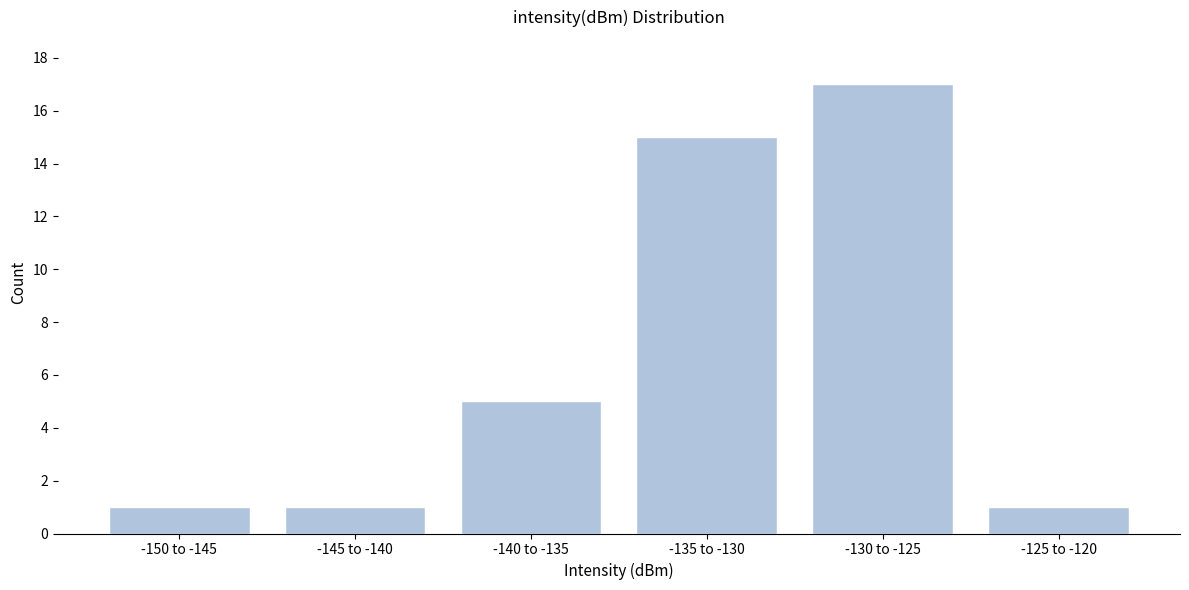

Reading left to right, list all the values displayed in this chart.

1	1	5	15	17	1